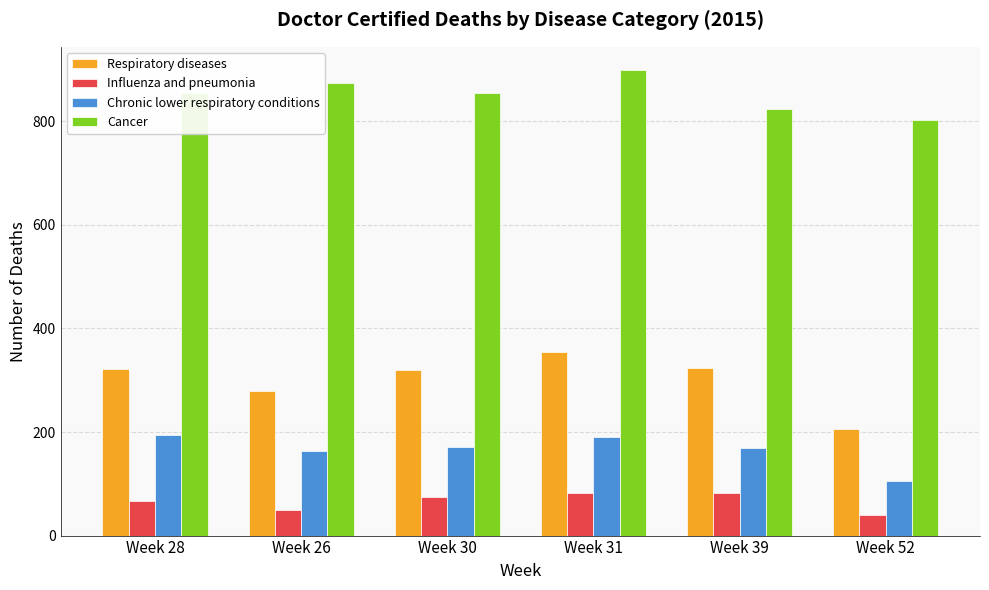

At which category does the chart reach its peak across all series?

Week 31